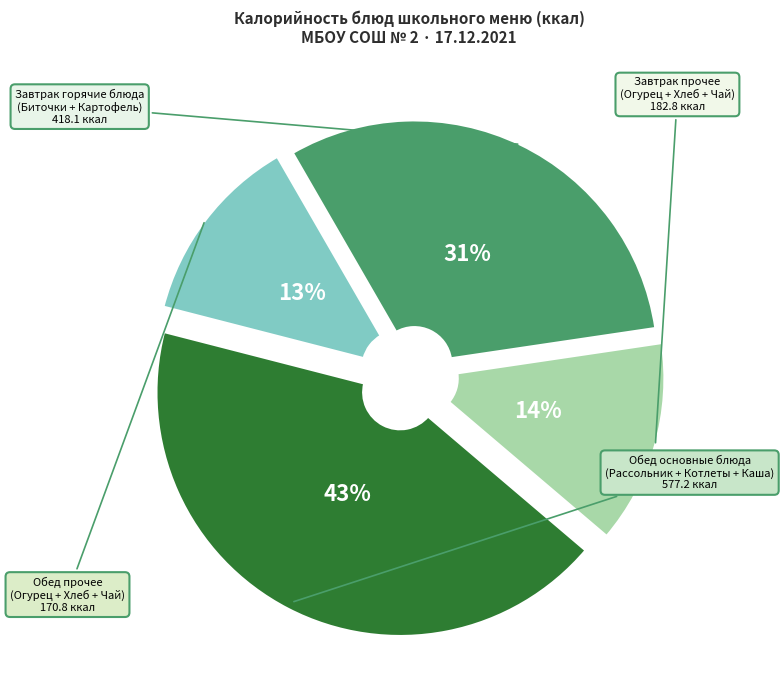

To the nearest percent, what is the difference between the largest and smallest slice percentages?

30%